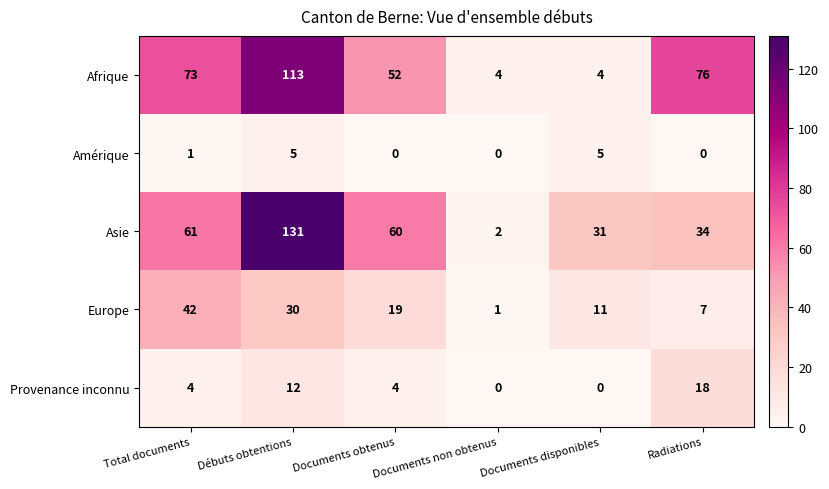

How many data points does each series have?

6